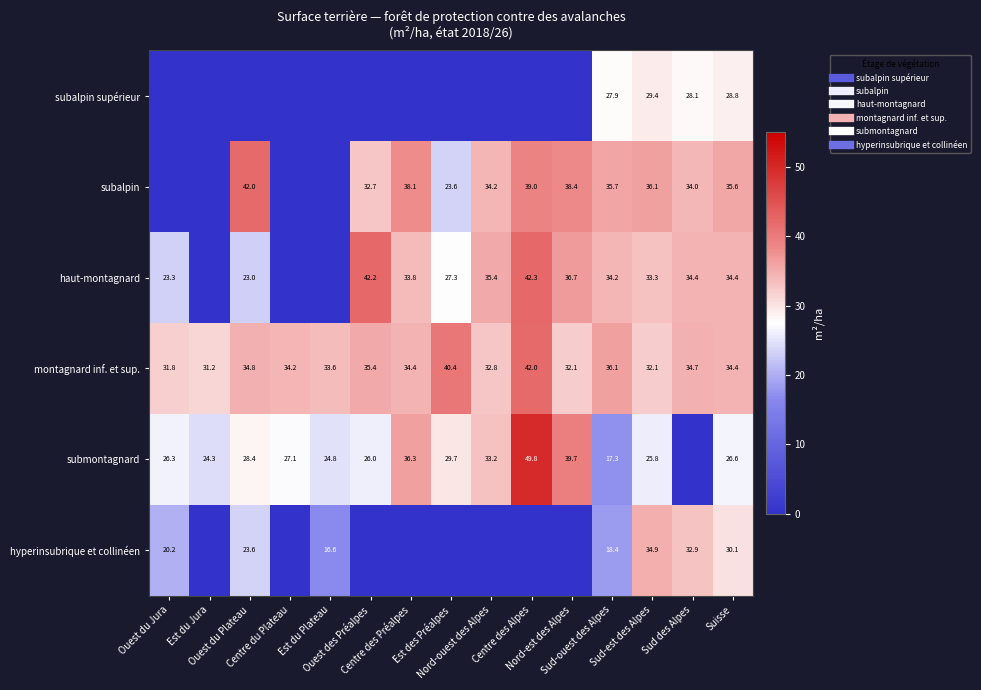

Which series has the largest total across all categories?

montagnard inf. et sup.